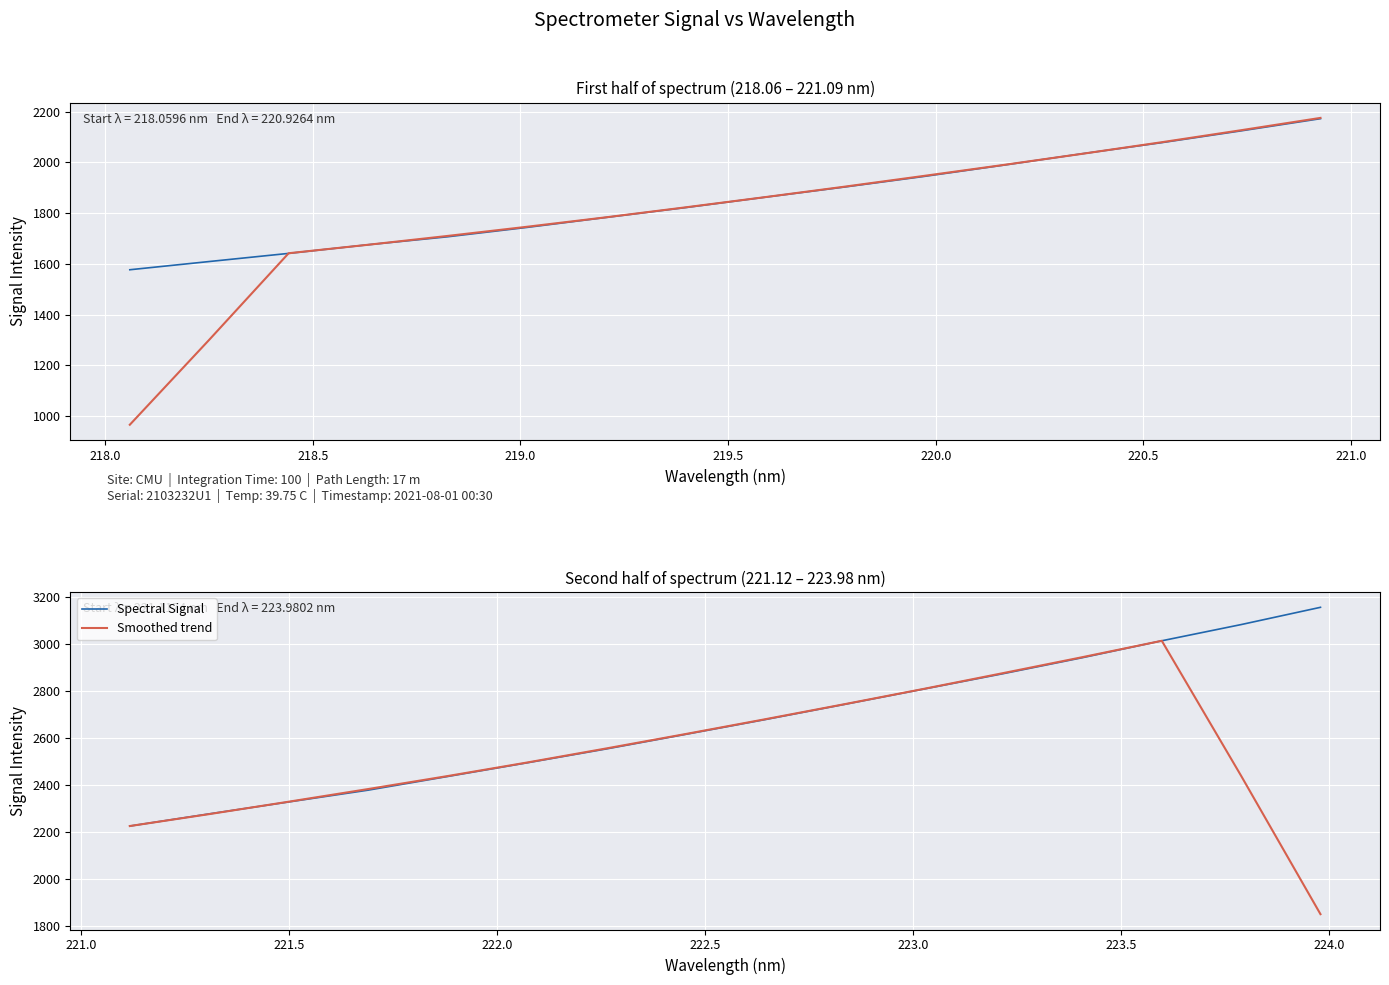

What is the highest value of the Spectral Signal series?

3156.4